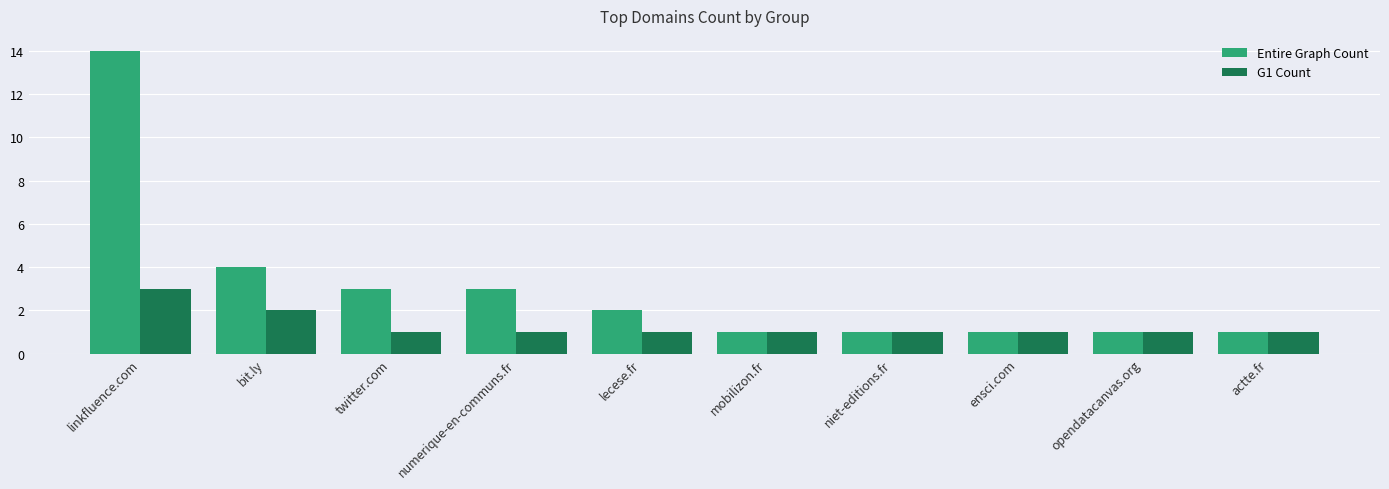

At which label does Entire Graph Count first exceed 2?

linkfluence.com